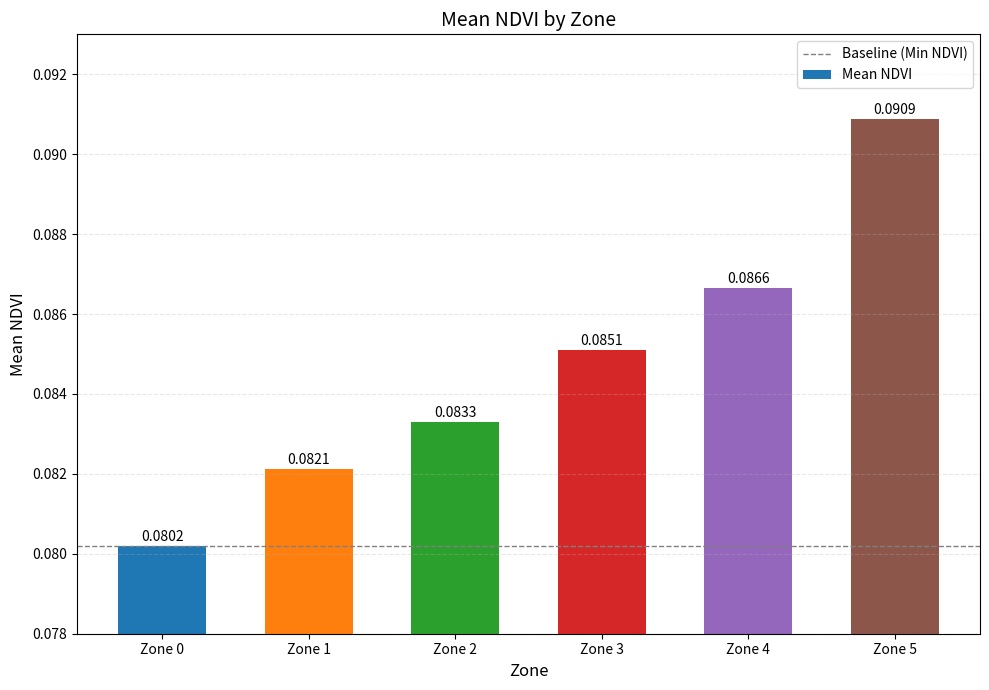

List the labels in order of value, smallest first.

Zone 0, Zone 1, Zone 2, Zone 3, Zone 4, Zone 5